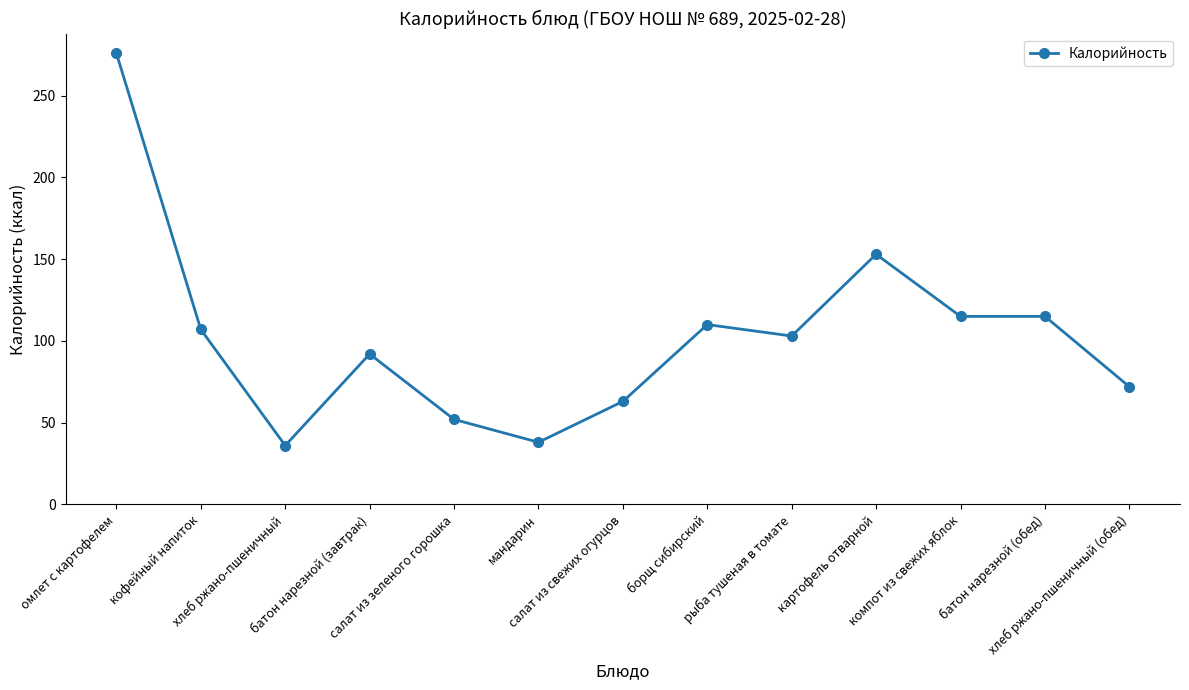

Where is the data nearest to the value 156?

картофель отварной